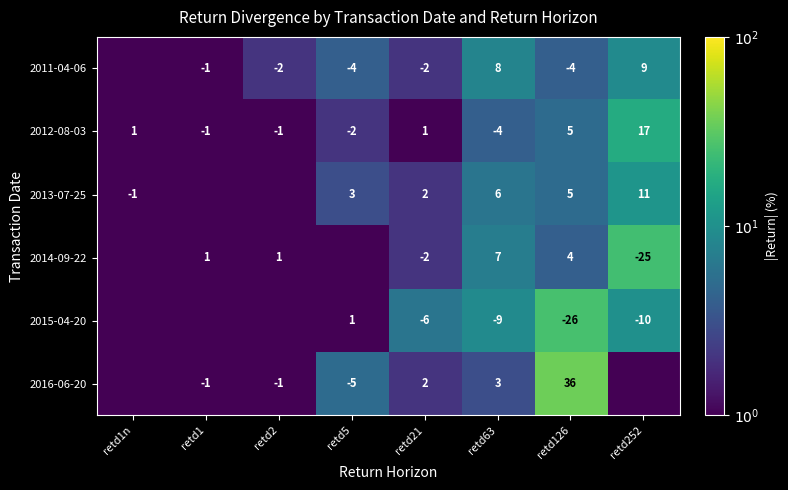

Which category has the lowest value in the 2012-08-03 series?

retd63